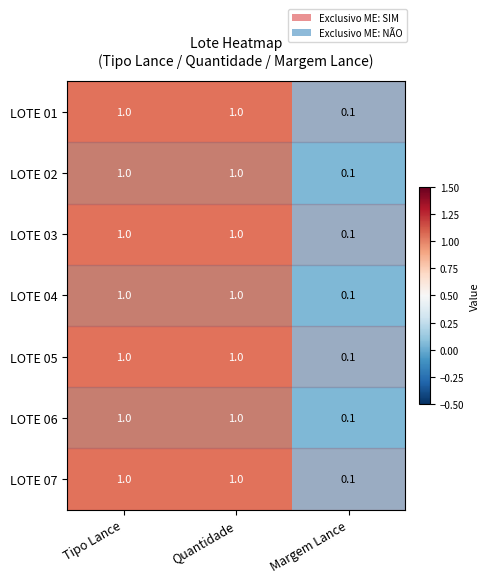

What is the highest value of the LOTE 04 series?

1.0